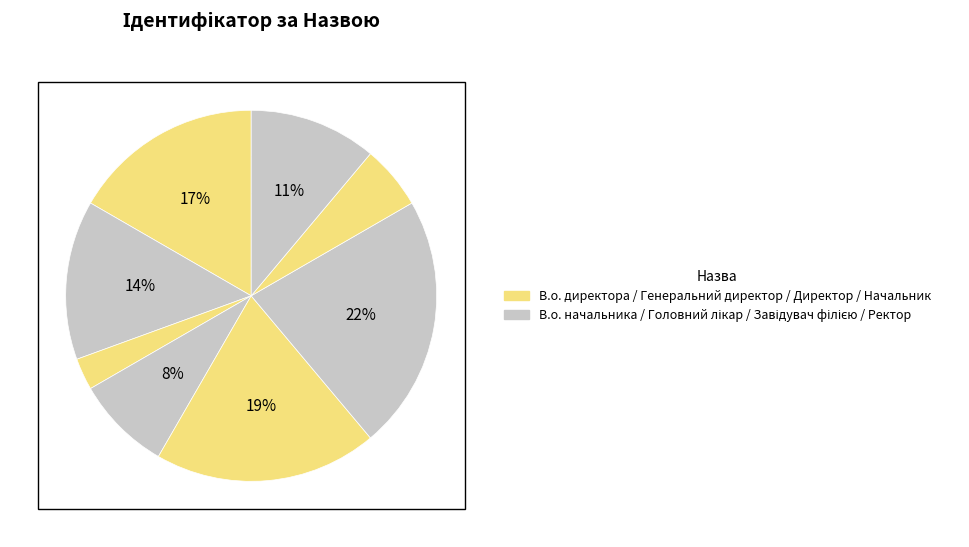

To the nearest percent, what is the difference between the largest and smallest slice percentages?

19%